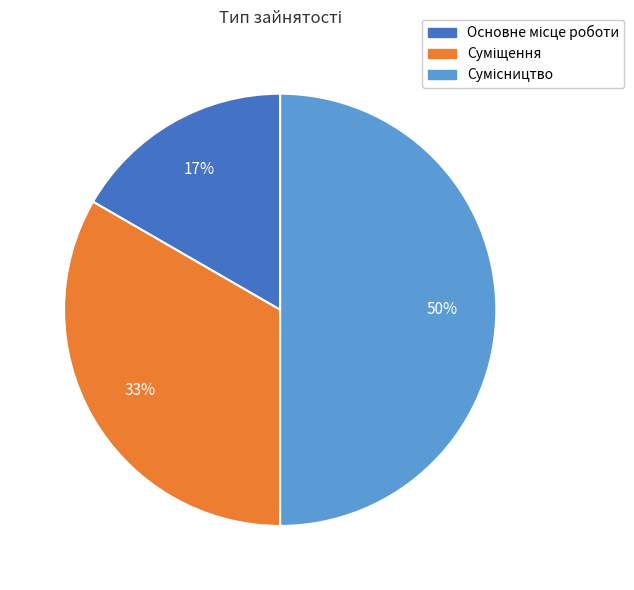

To the nearest percent, what is the difference between the largest and smallest slice percentages?

33%